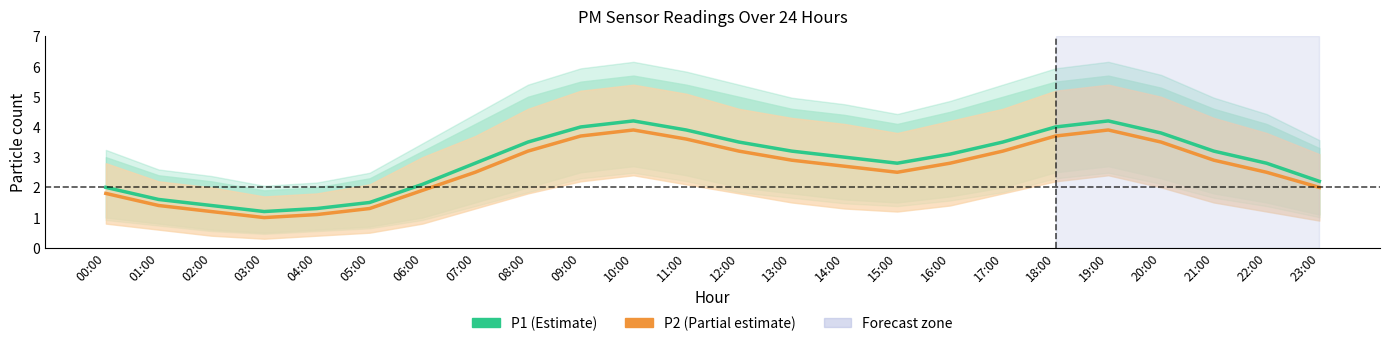

What is the difference between the highest and lowest values at 17:00?

0.3